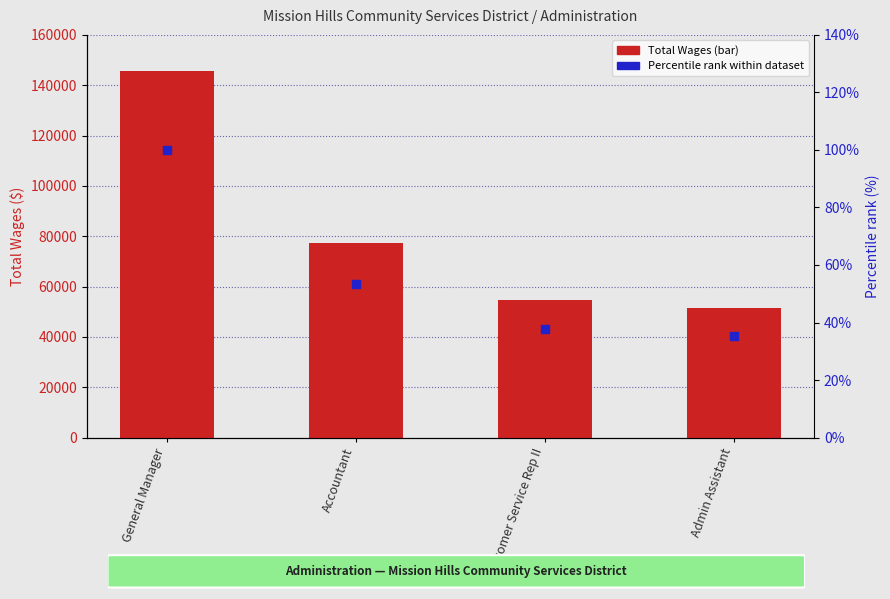

Which series has the largest total across all categories?

Total Wages